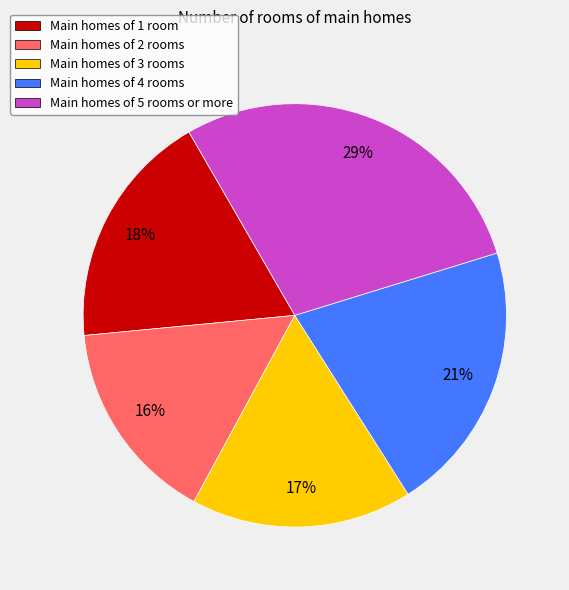

How many segments does this pie chart have?

5